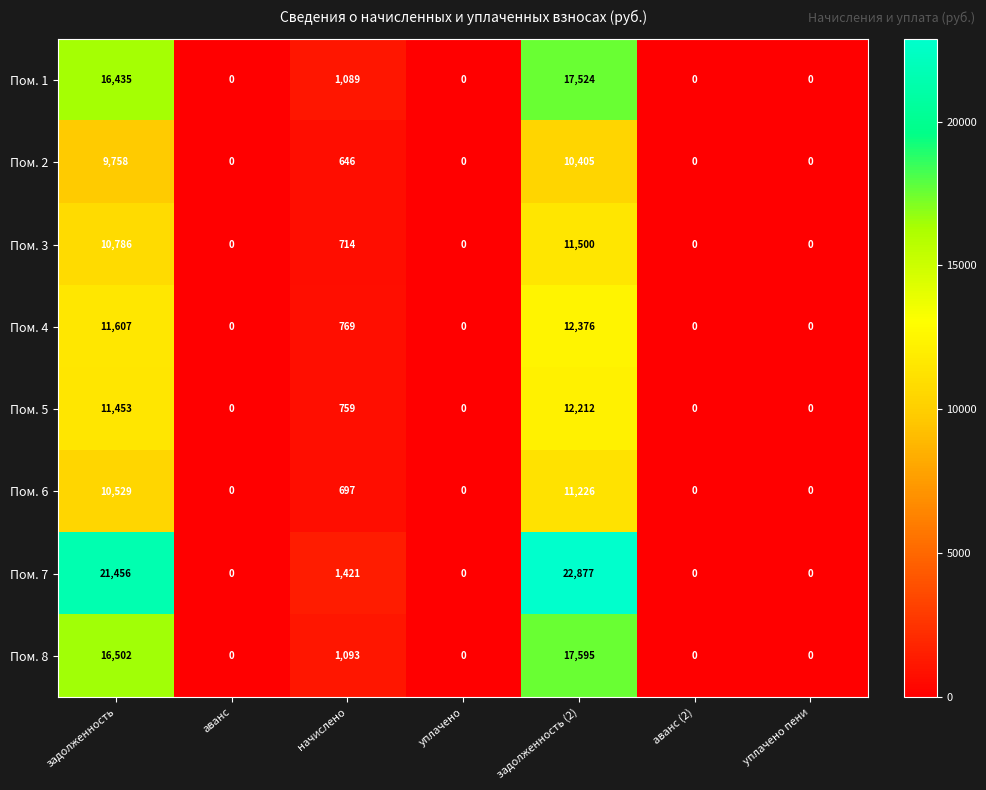

What is the maximum value shown in the chart?

22877